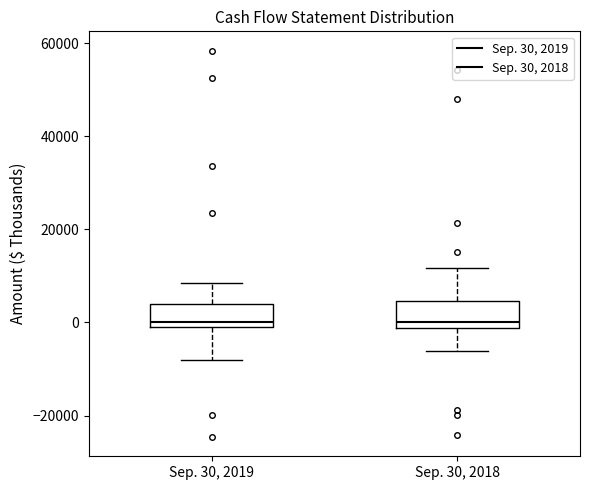

Where does the upper whisker of the box for Sep. 30, 2019 end on the y-axis? The values are not printed on the chart, so give them approximately, as read against the axis.

8000